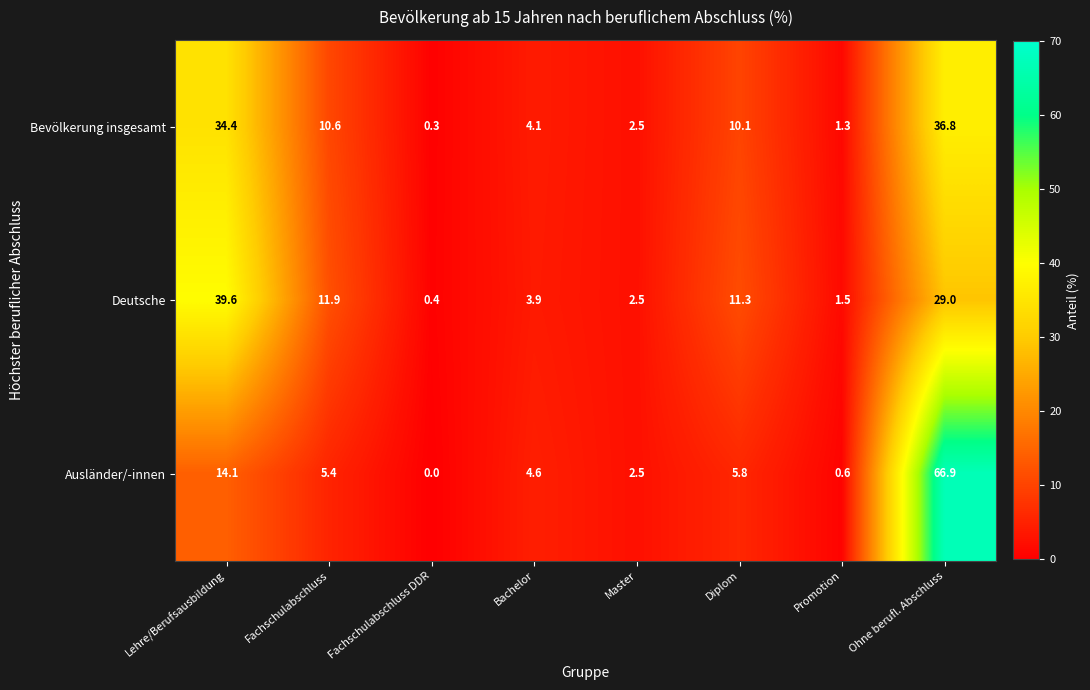

Which category has the lowest value in the Ausländer/-innen series?

Fachschulabschluss DDR